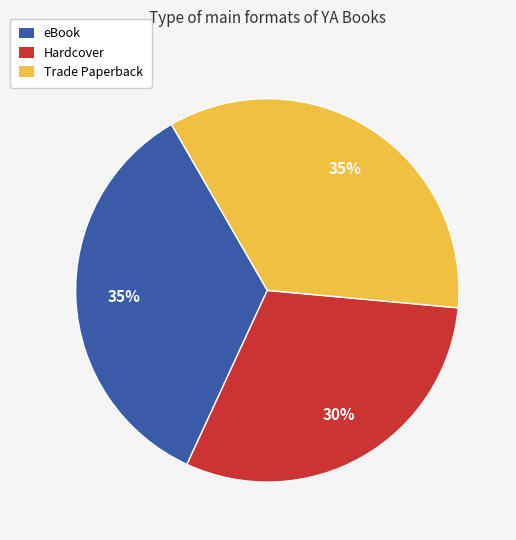

How many segments does this pie chart have?

3